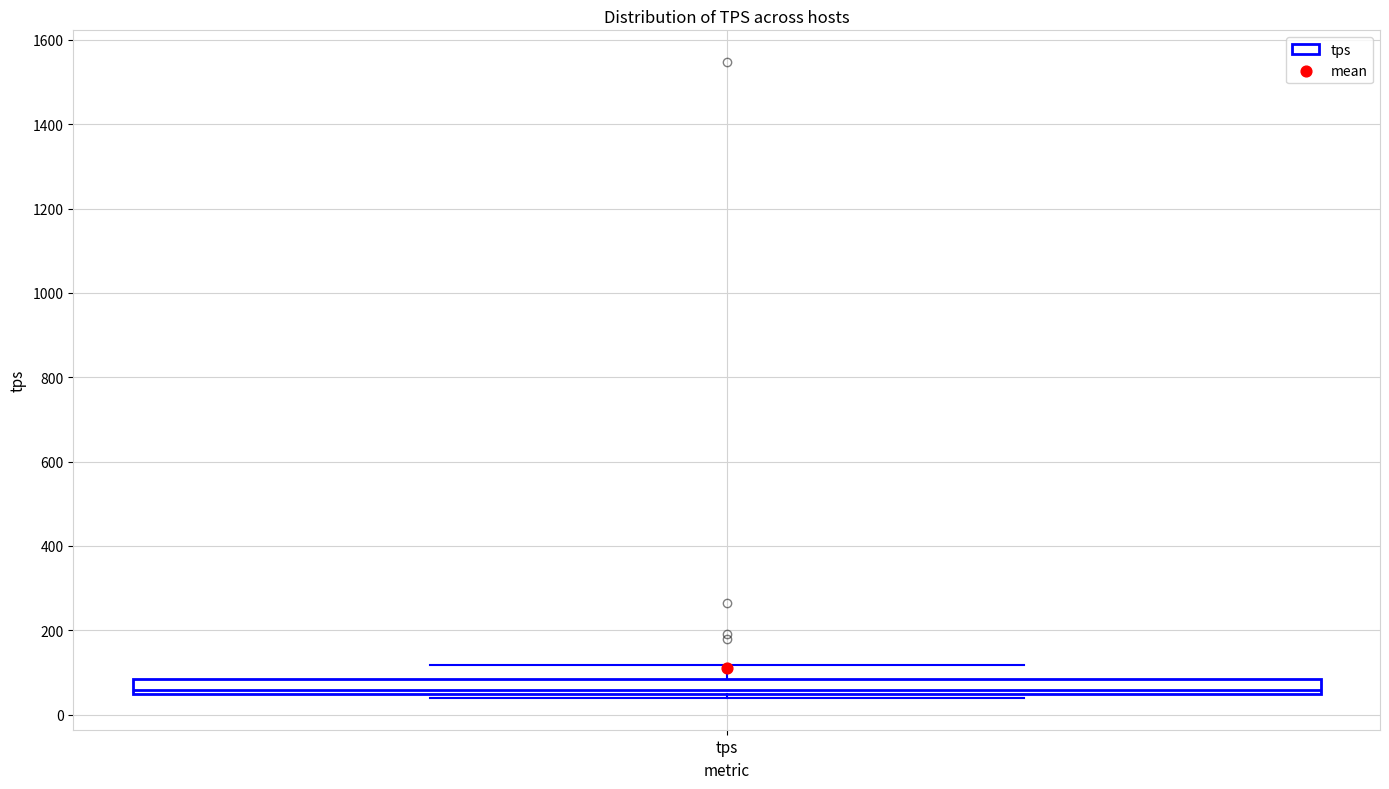

Transcribe this box plot: give where the median line is, the range the box spans, and where the two whiskers end, as read against the y-axis. The values are not printed on the chart, so give them approximately, as read against the axis.

median 60, box 40 to 80, whiskers 40 (just below the box's lower edge) to 120